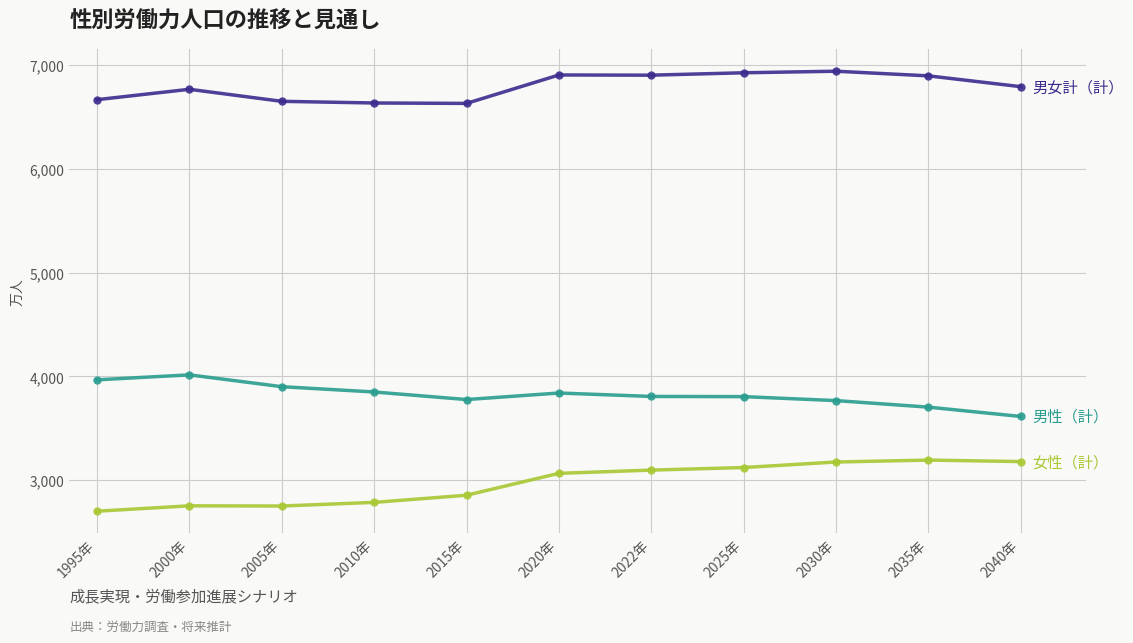

What is the label of the 11th point from the right?

1995年